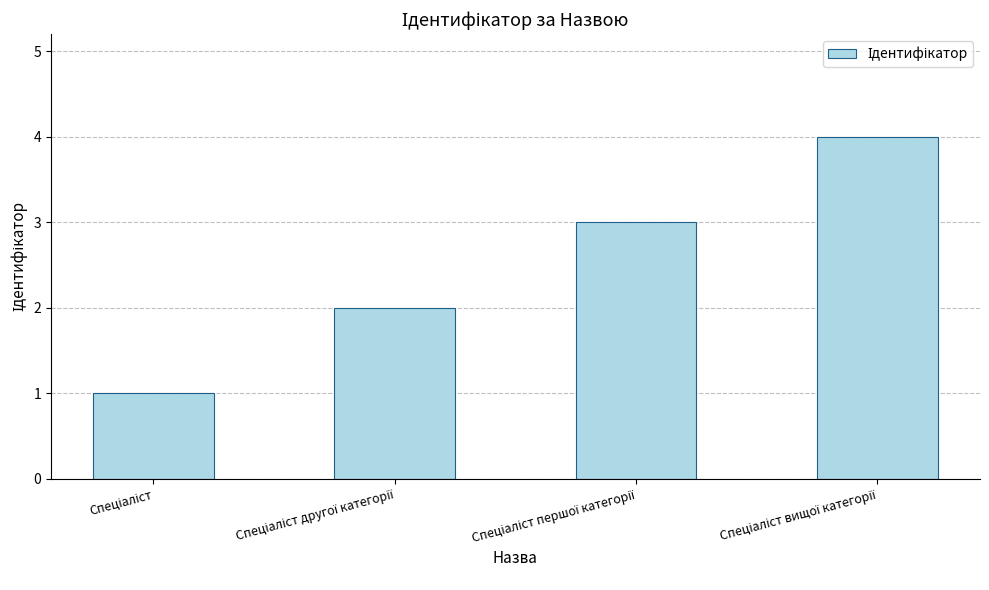

What is the difference between the maximum and minimum values?

3